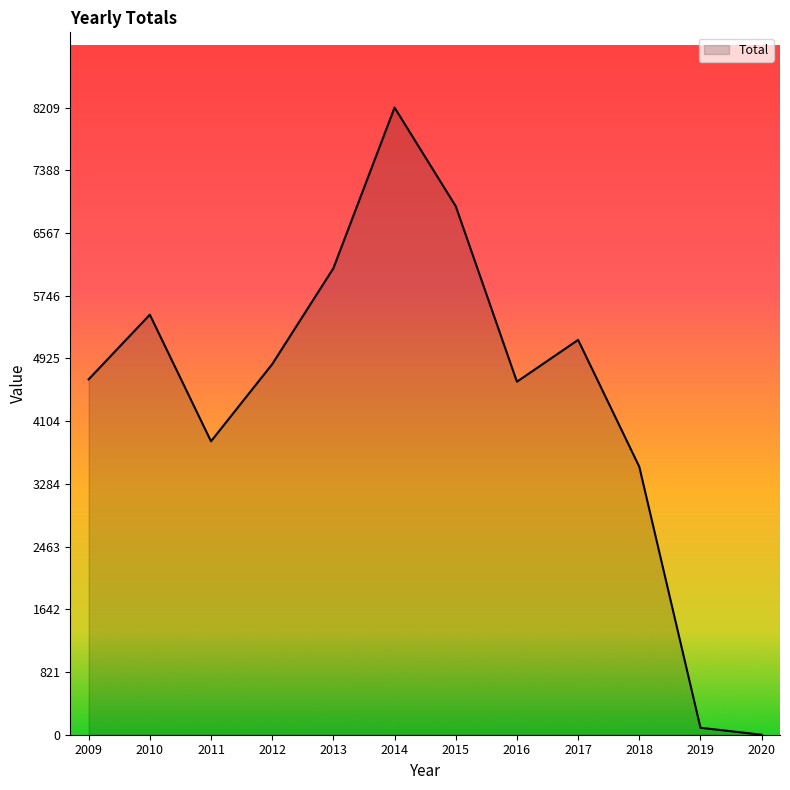

True or false: the data shows 3328 at 2017.

False